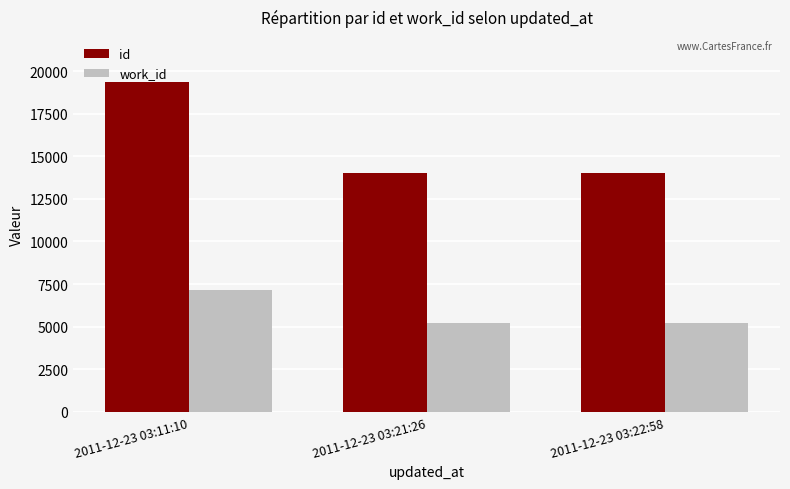

What is the total value across all series at 2011-12-23 03:21:26?

19201